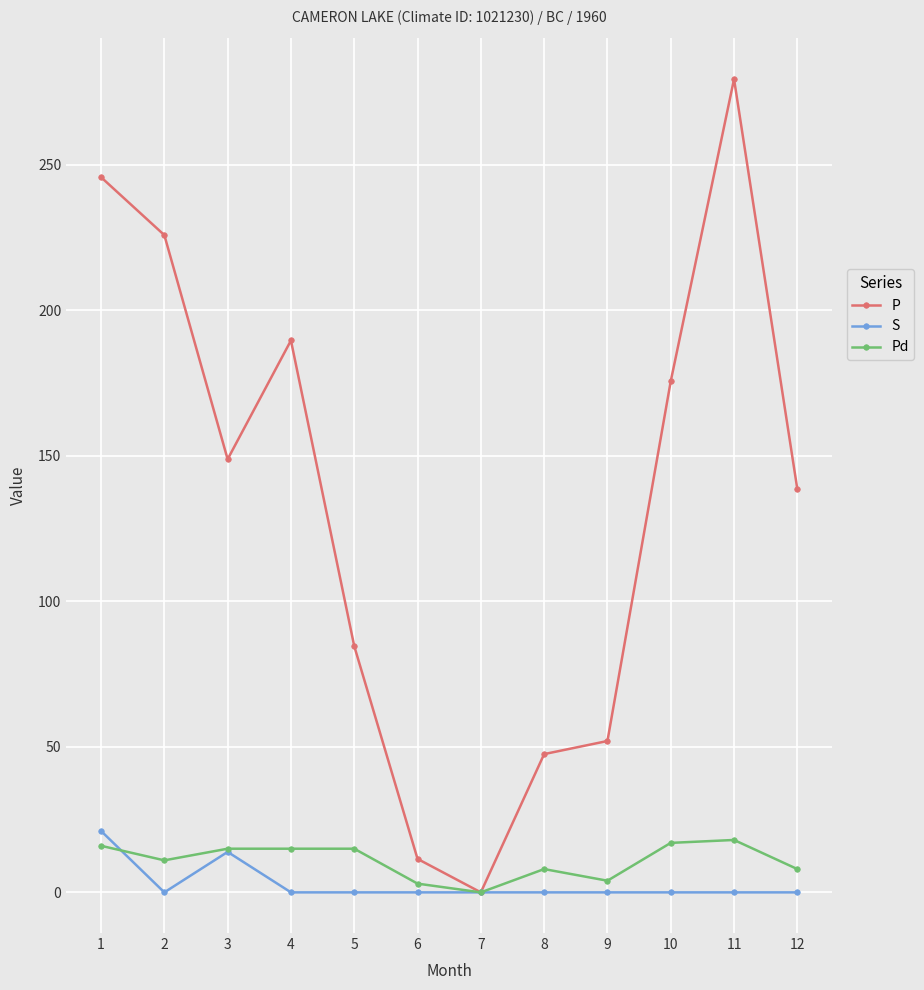

At which category does the chart reach its peak across all series?

11